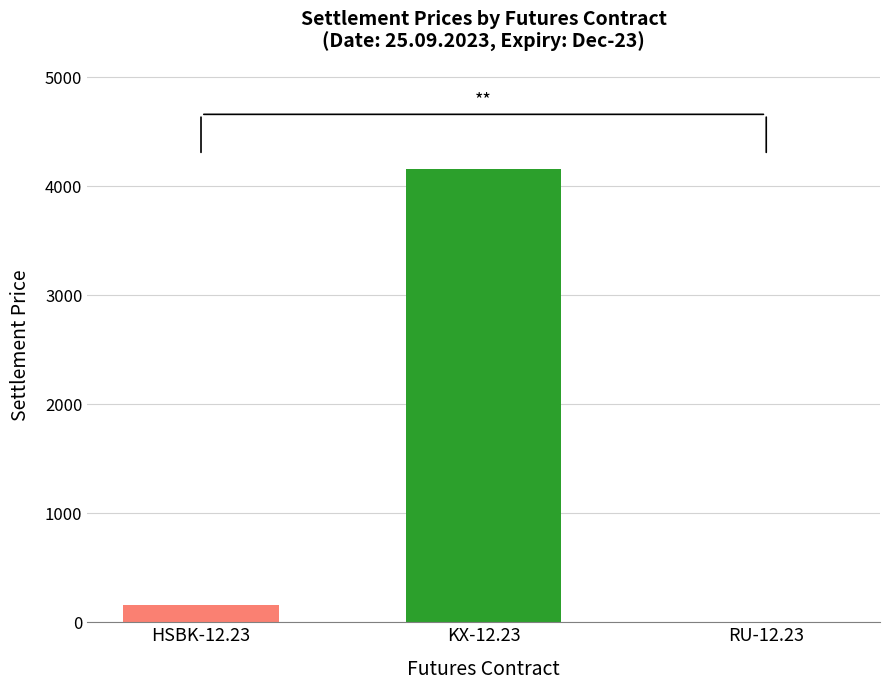

What is the maximum value shown in the chart?

4161.2